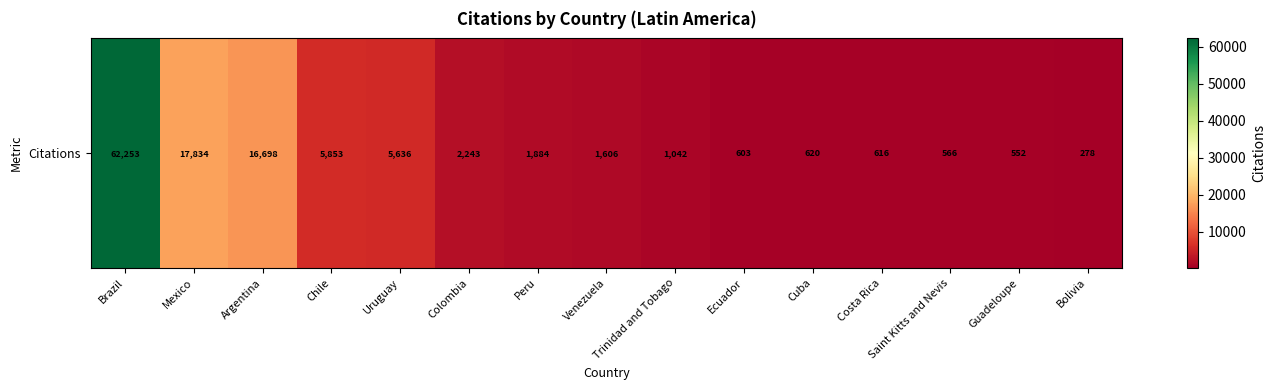

Reading right to left, extract all data points from this chart.

278	552	566	616	620	603	1042	1606	1884	2243	5636	5853	16698	17834	62253